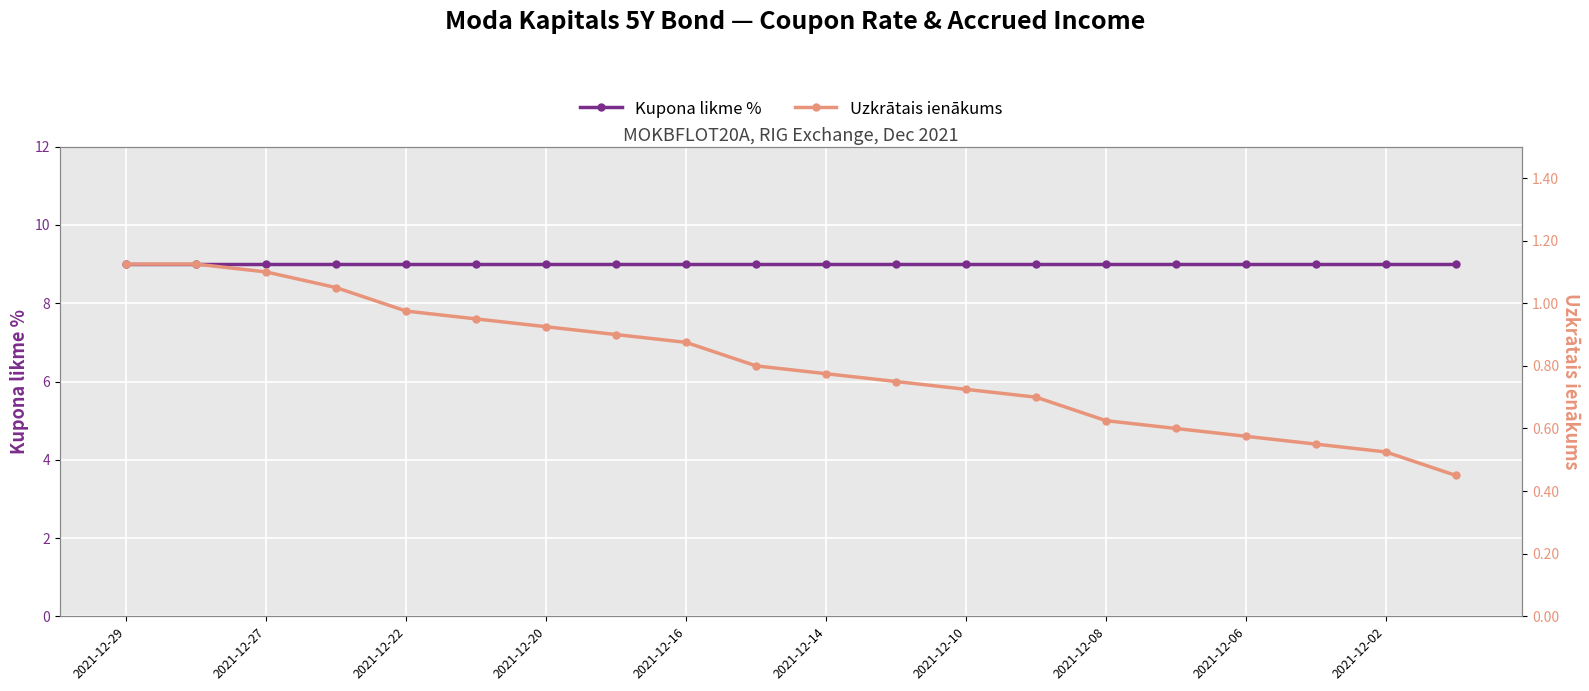

The value of Kupona likme % at 19 is 9.0. True or false?

True